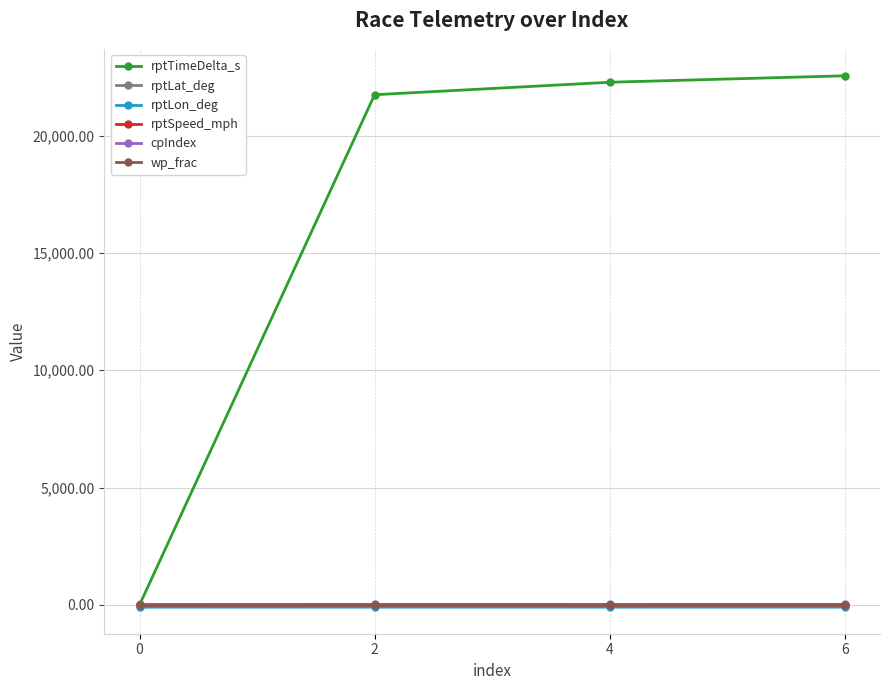

True or false: cpIndex has more than 1 points higher than both neighbors.

False